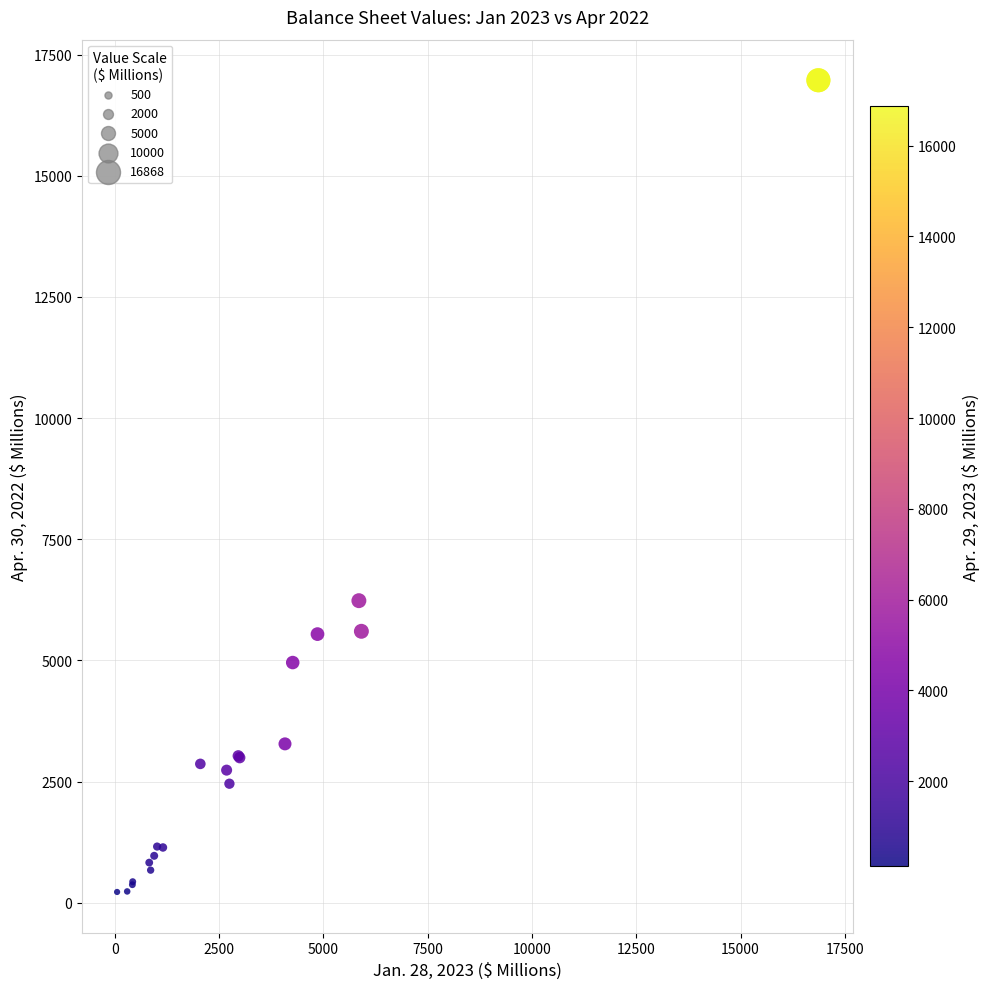

What Y value in the scatter plot is closest to 8597?

6233